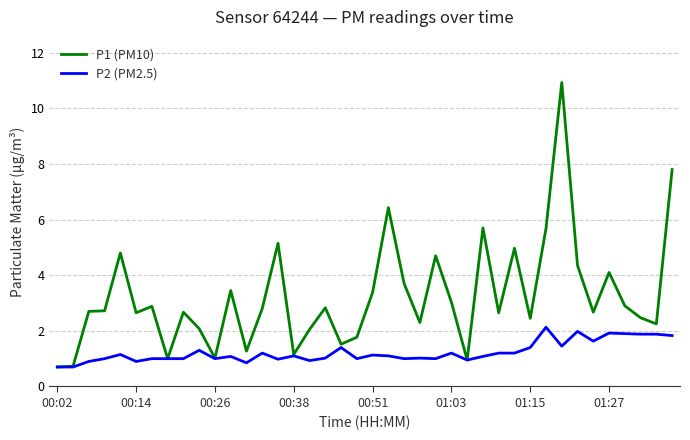

Rank the series by their maximum value, from highest to lowest.

P1 (PM10), P2 (PM2.5)